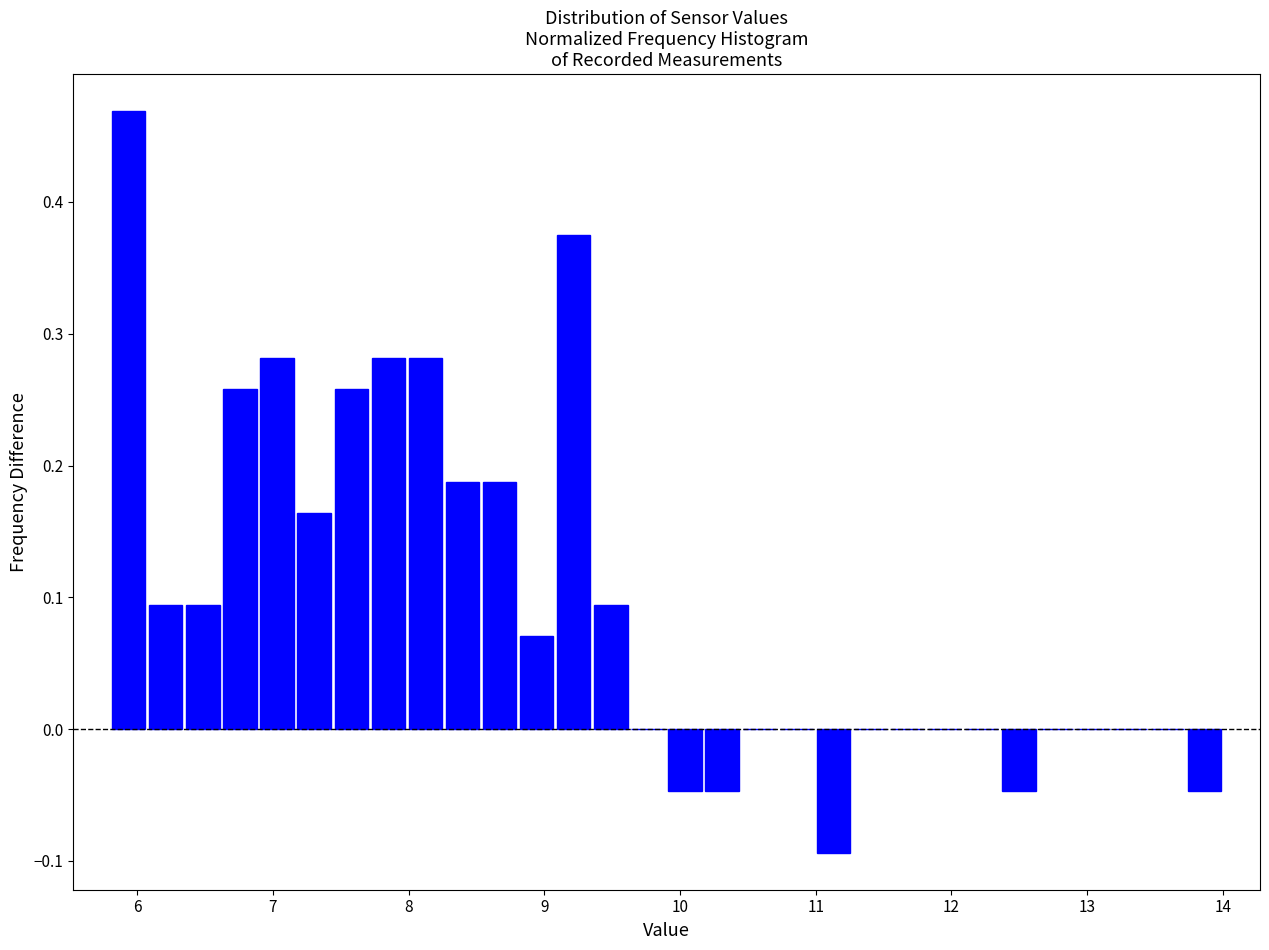

Around what value on the x-axis is the tallest bar? Give the approximate position of its centre, as read against the axis.

5.9